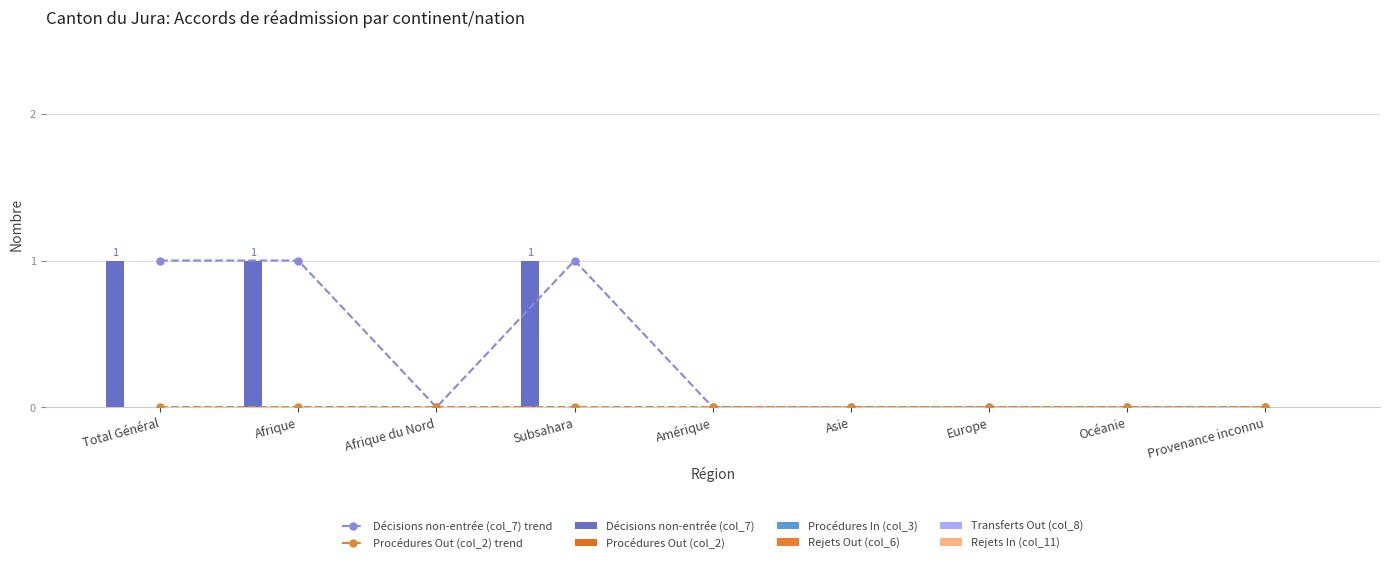

Reading left to right, list all the values displayed in this chart.

Décisions non-entrée (col_7): Total Général=1	Afrique=1	Afrique du Nord=0	Subsahara=1	Amérique=0	Asie=0	Europe=0	Océanie=0	Provenance inconnu=0
Procédures Out (col_2): Total Général=0	Afrique=0	Afrique du Nord=0	Subsahara=0	Amérique=0	Asie=0	Europe=0	Océanie=0	Provenance inconnu=0
Procédures In (col_3): Total Général=0	Afrique=0	Afrique du Nord=0	Subsahara=0	Amérique=0	Asie=0	Europe=0	Océanie=0	Provenance inconnu=0
Rejets Out (col_6): Total Général=0	Afrique=0	Afrique du Nord=0	Subsahara=0	Amérique=0	Asie=0	Europe=0	Océanie=0	Provenance inconnu=0
Transferts Out (col_8): Total Général=0	Afrique=0	Afrique du Nord=0	Subsahara=0	Amérique=0	Asie=0	Europe=0	Océanie=0	Provenance inconnu=0
Rejets In (col_11): Total Général=0	Afrique=0	Afrique du Nord=0	Subsahara=0	Amérique=0	Asie=0	Europe=0	Océanie=0	Provenance inconnu=0